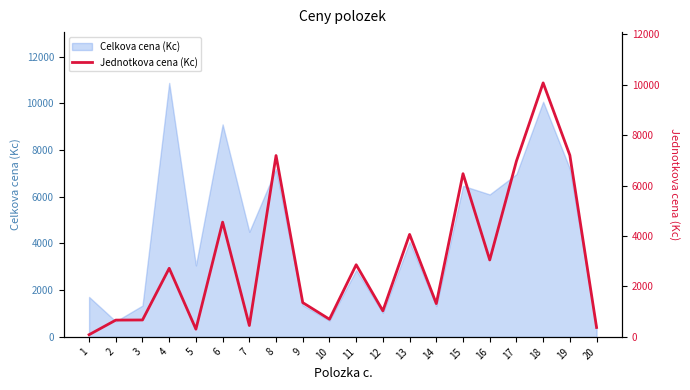

At which label does the data first exceed 2719?

6